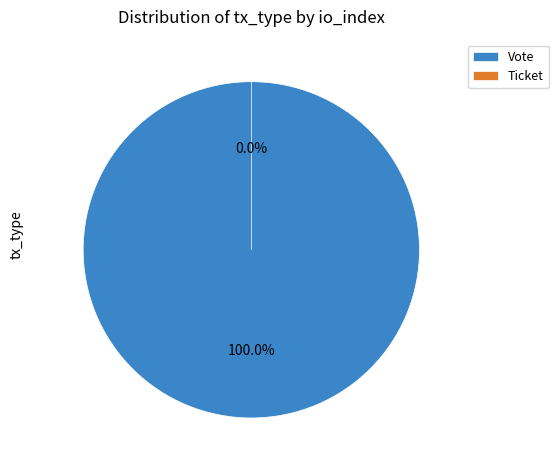

What percentage do Vote and Ticket together represent?

100.0%